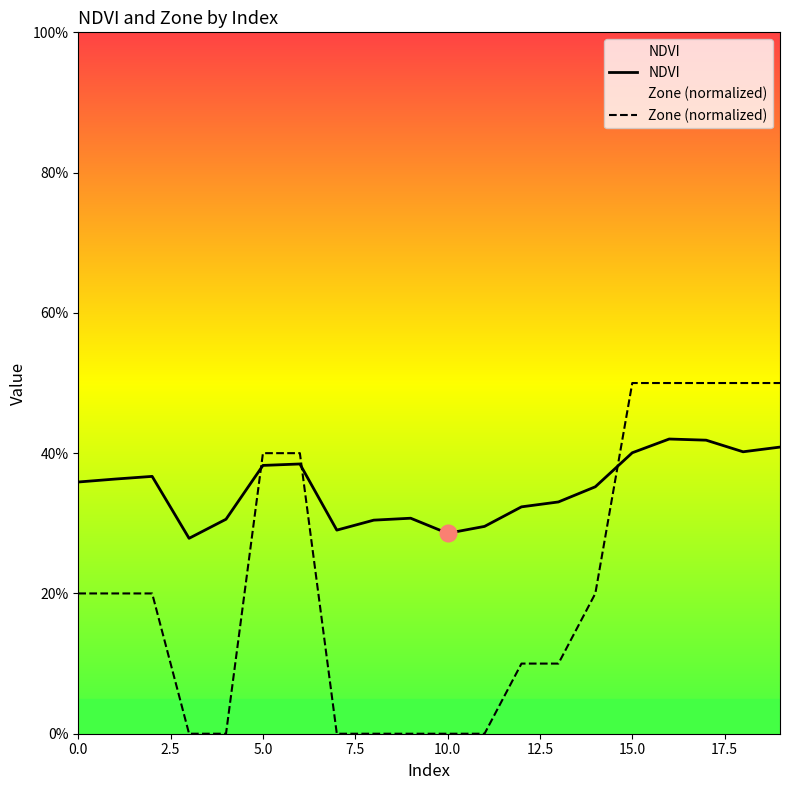

How many lines are shown in the chart?

2